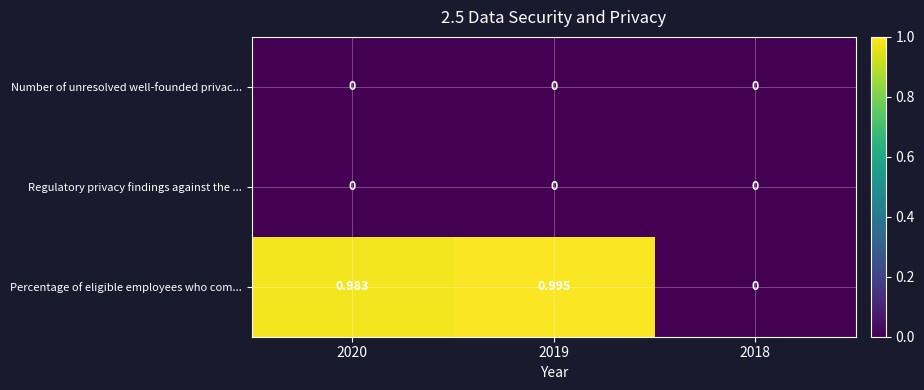

Which series has the widest spread of values?

Percentage of eligible employees who com...